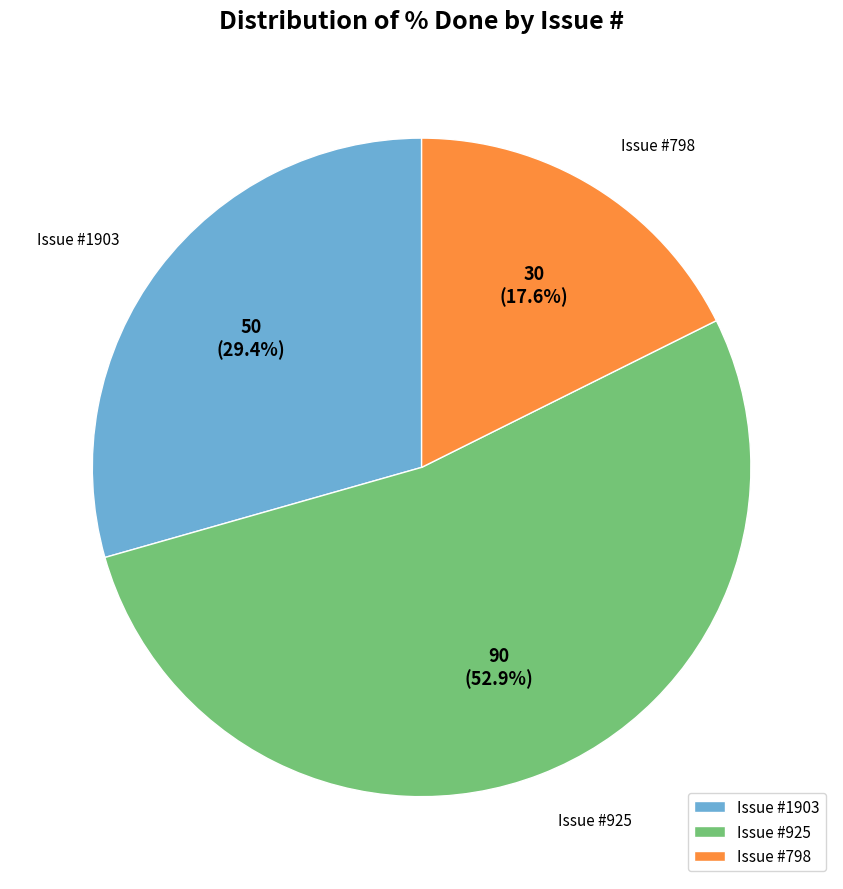

Which category accounts for the majority?

Issue #925